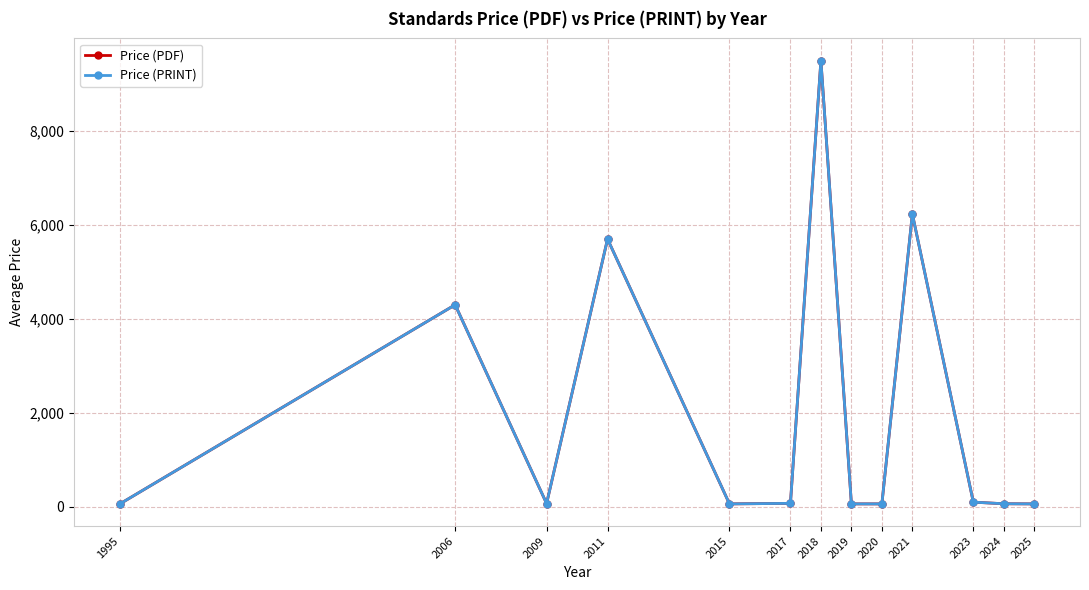

Does the chart have visible grid lines?

Yes